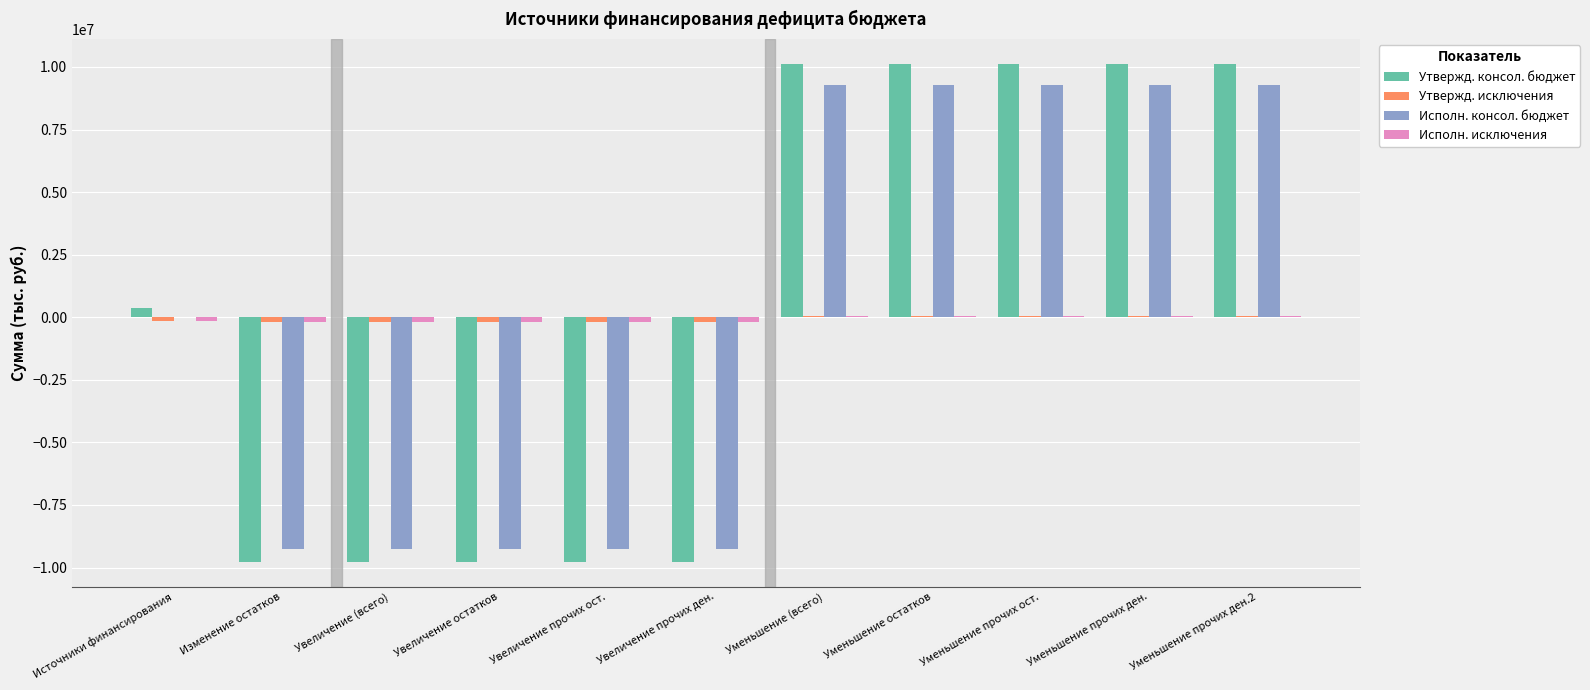

The value of Исполн. консол. бюджет at Уменьшение прочих ост. is 14539229.3. True or false?

False